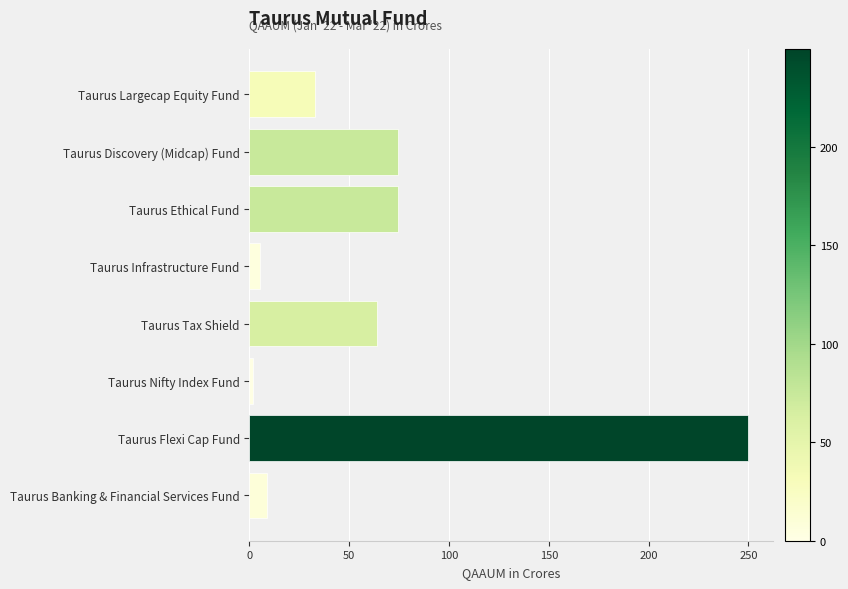

What is the difference between the maximum and minimum values?

248.0